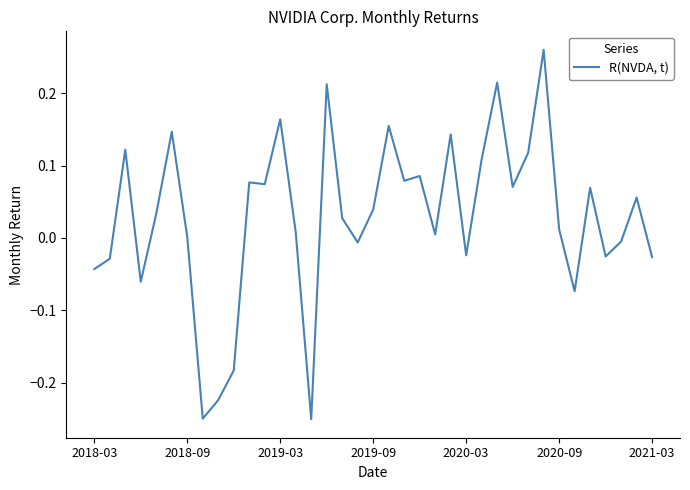

What is the difference between the maximum and minimum values?

0.5